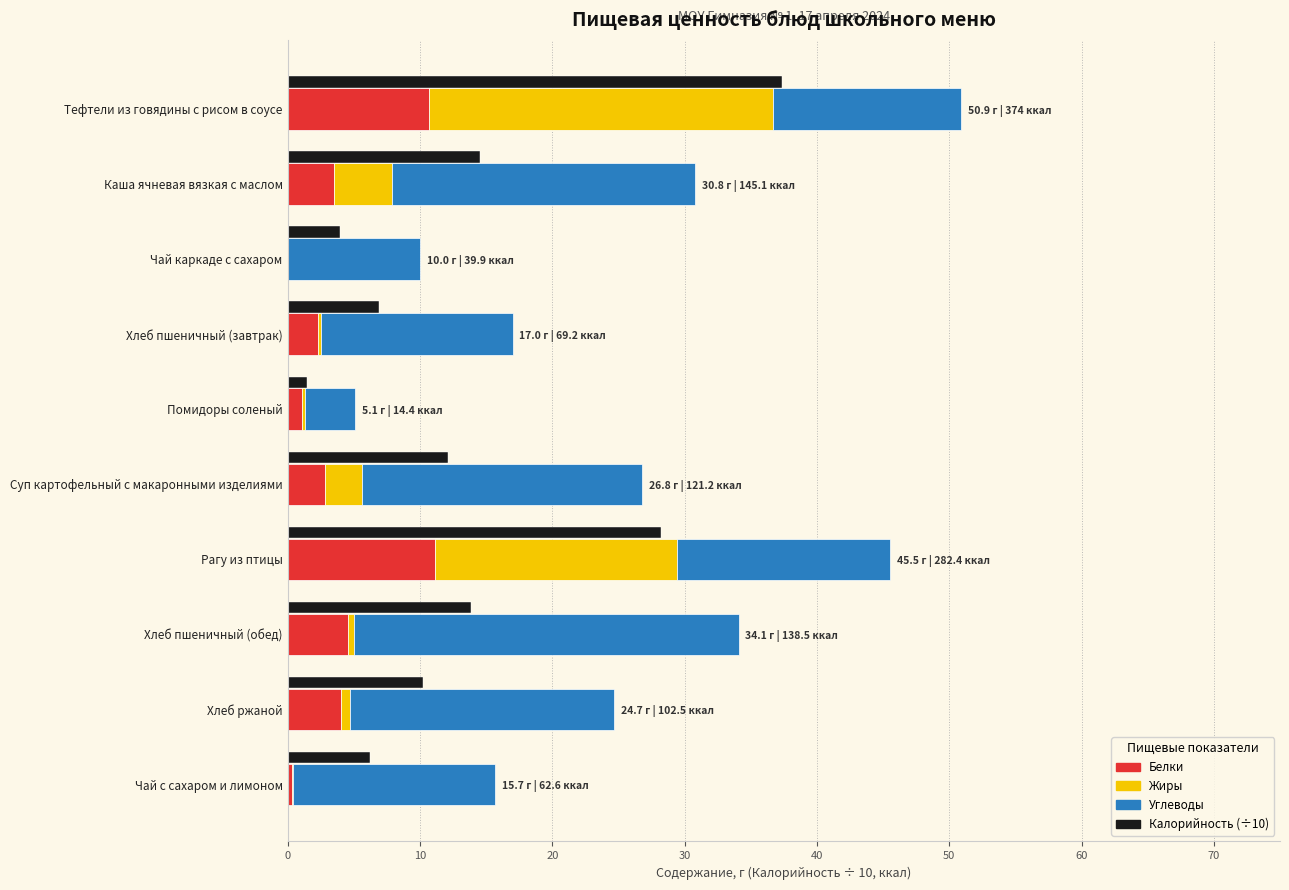

The value of Белки at Каша ячневая вязкая с маслом is 5.3. True or false?

False